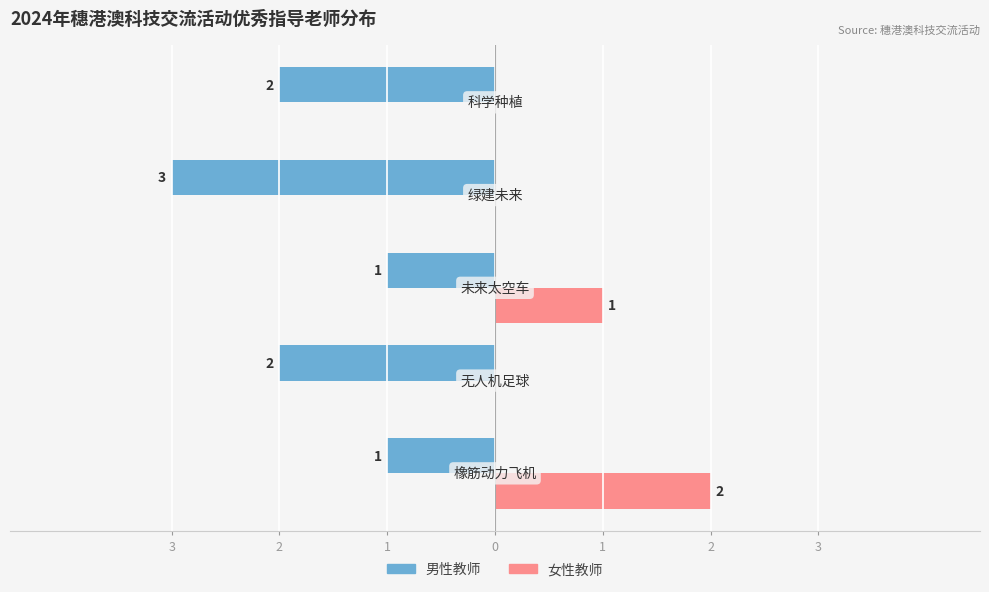

What is the value of the 女性教师 bar at the 5th from the left?

1